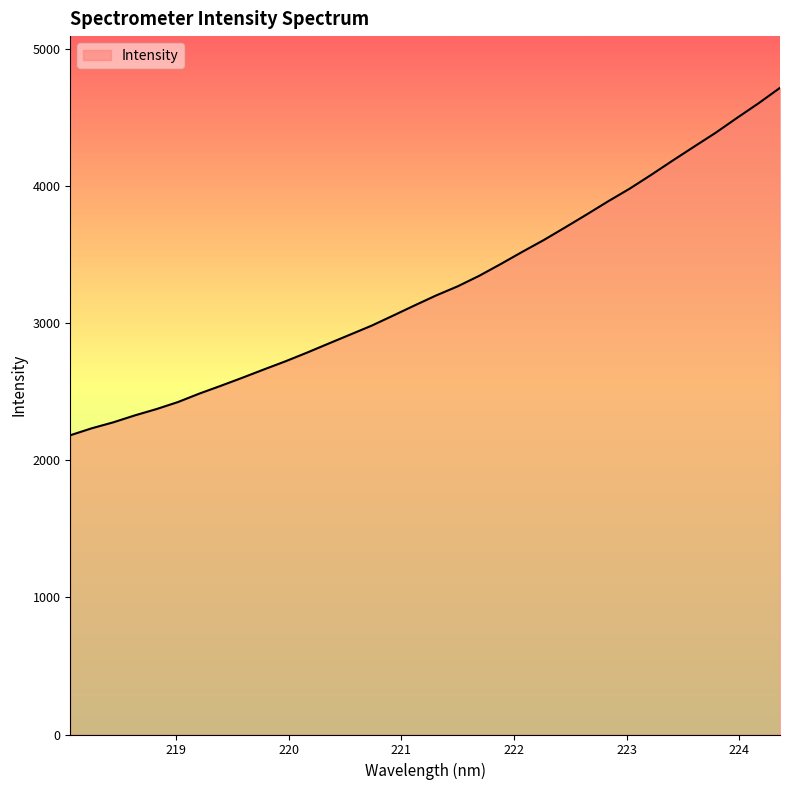

True or false: the data has more than 0 interior local peaks.

False